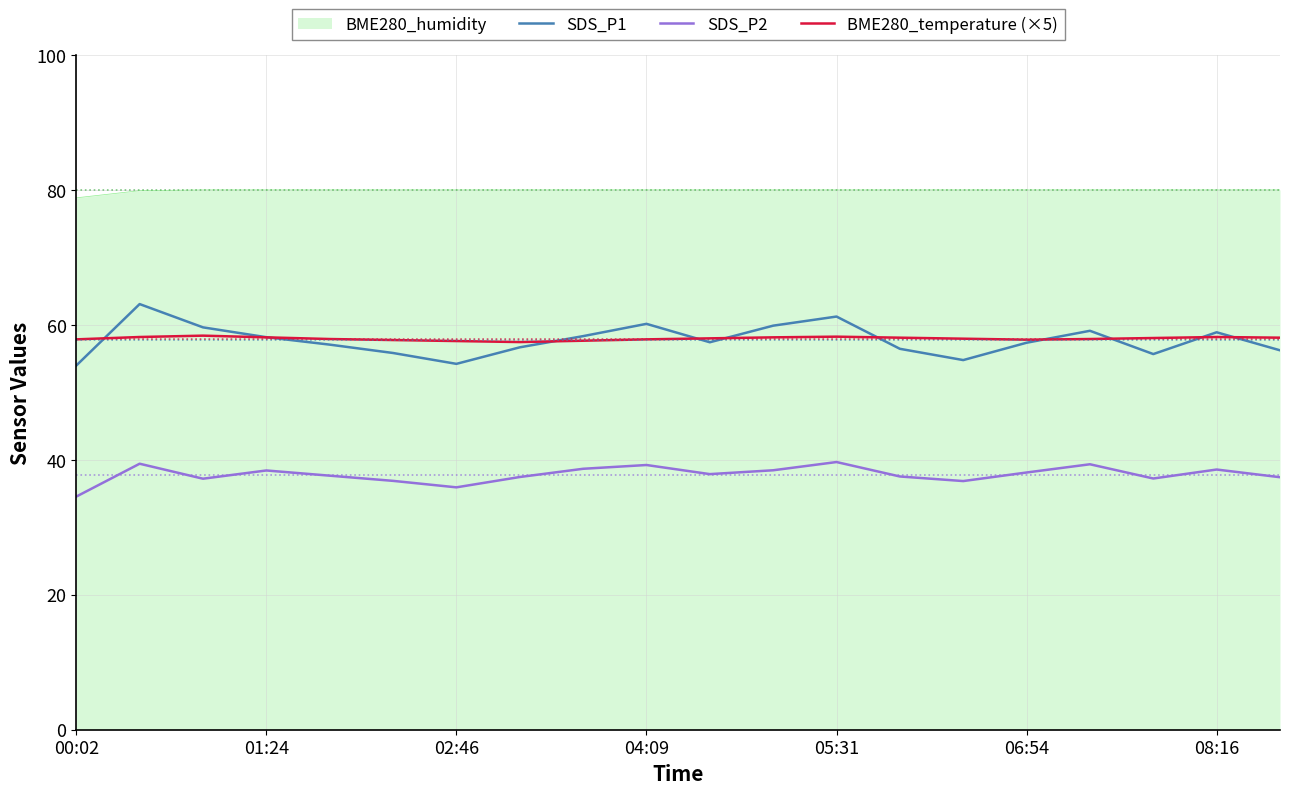

What is the maximum value shown in the chart?

80.0